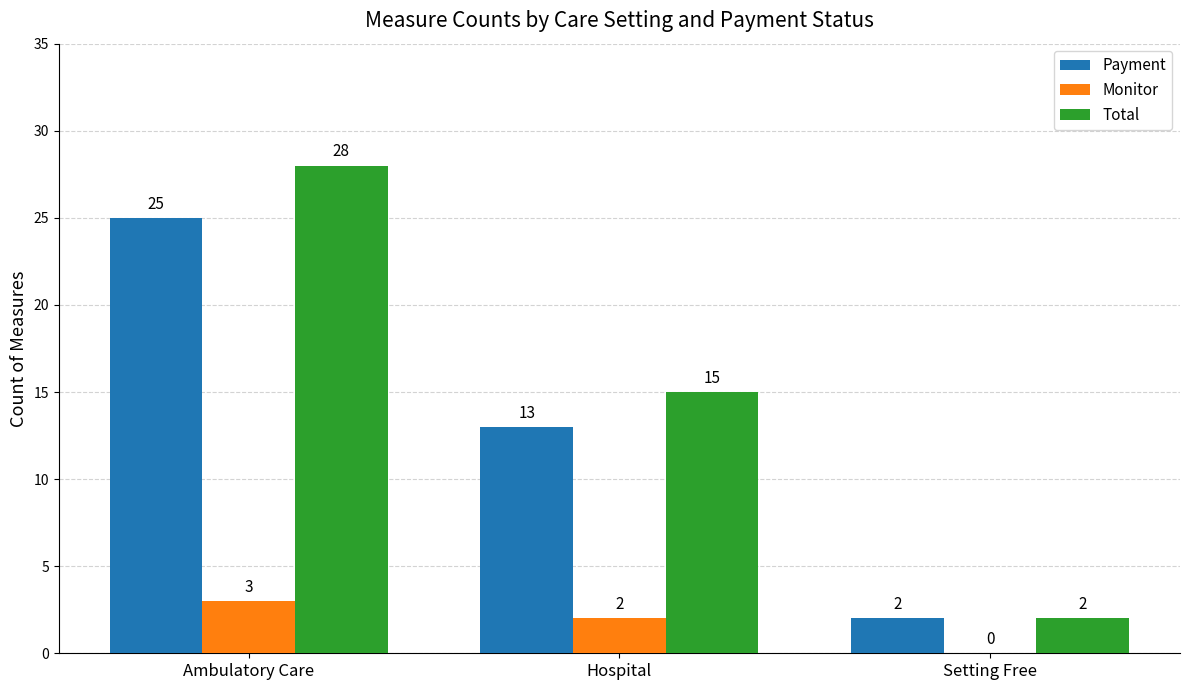

Where does the Total series first go above 15?

Ambulatory Care